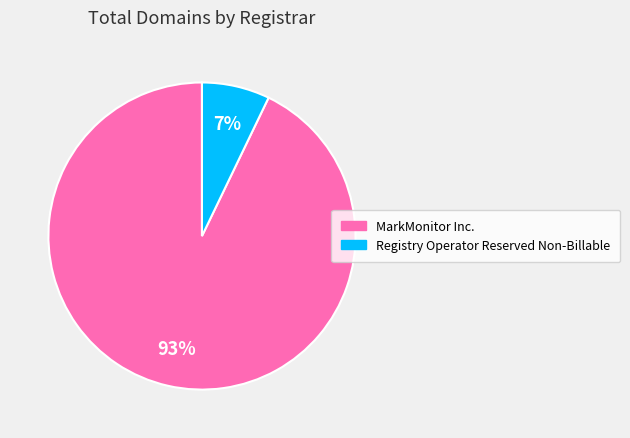

Is it true that MarkMonitor Inc. is 93% of the pie?

True